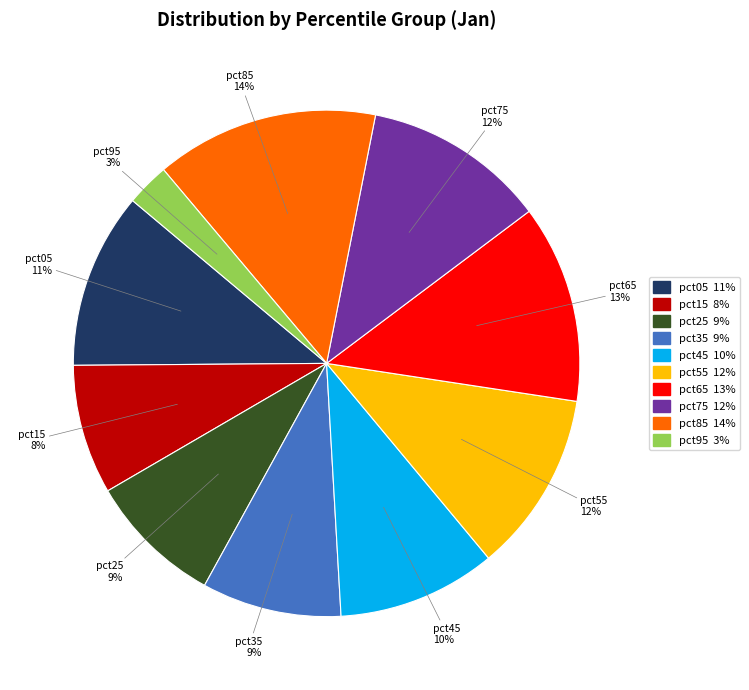

Between pct85 and pct05, which is larger?

pct85